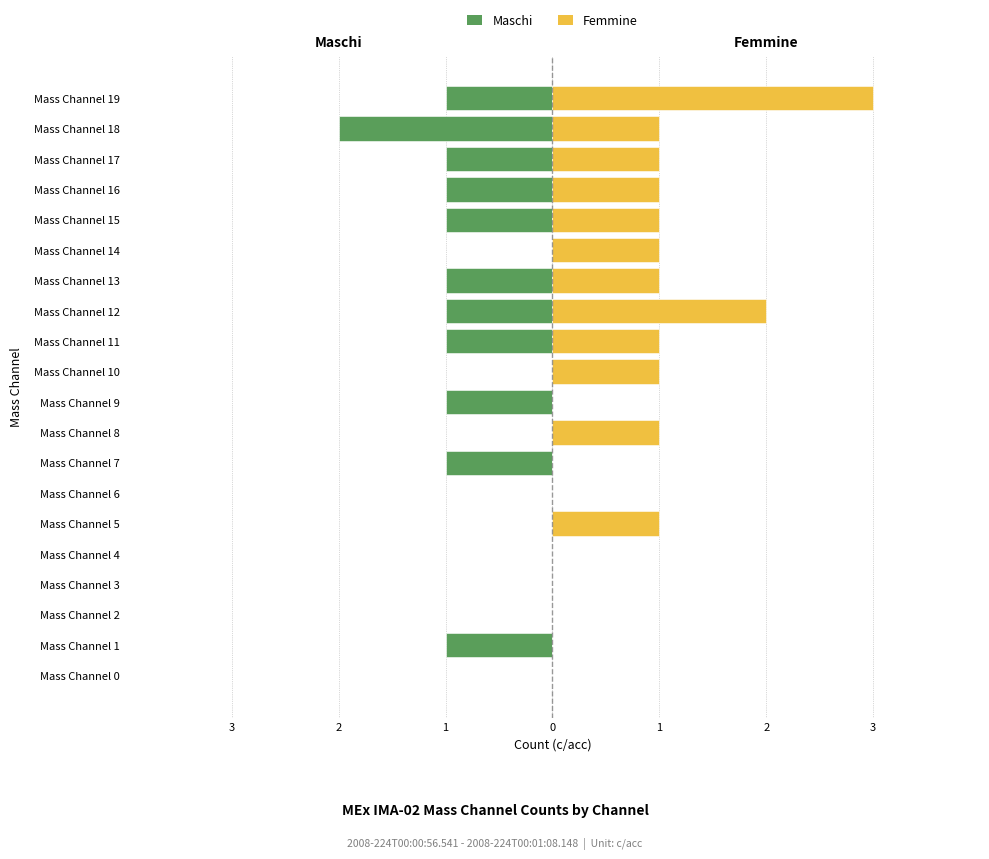

What is the sum of the Femmine values at Mass Channel 13 and Mass Channel 12?

3